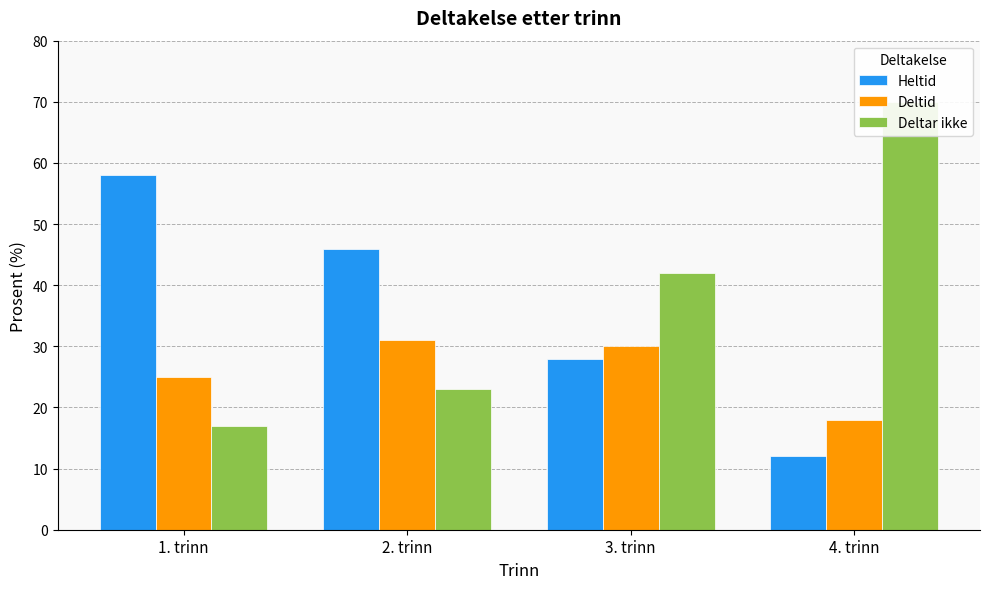

At 3. trinn, list the series in order from largest to smallest.

Deltar ikke, Deltid, Heltid